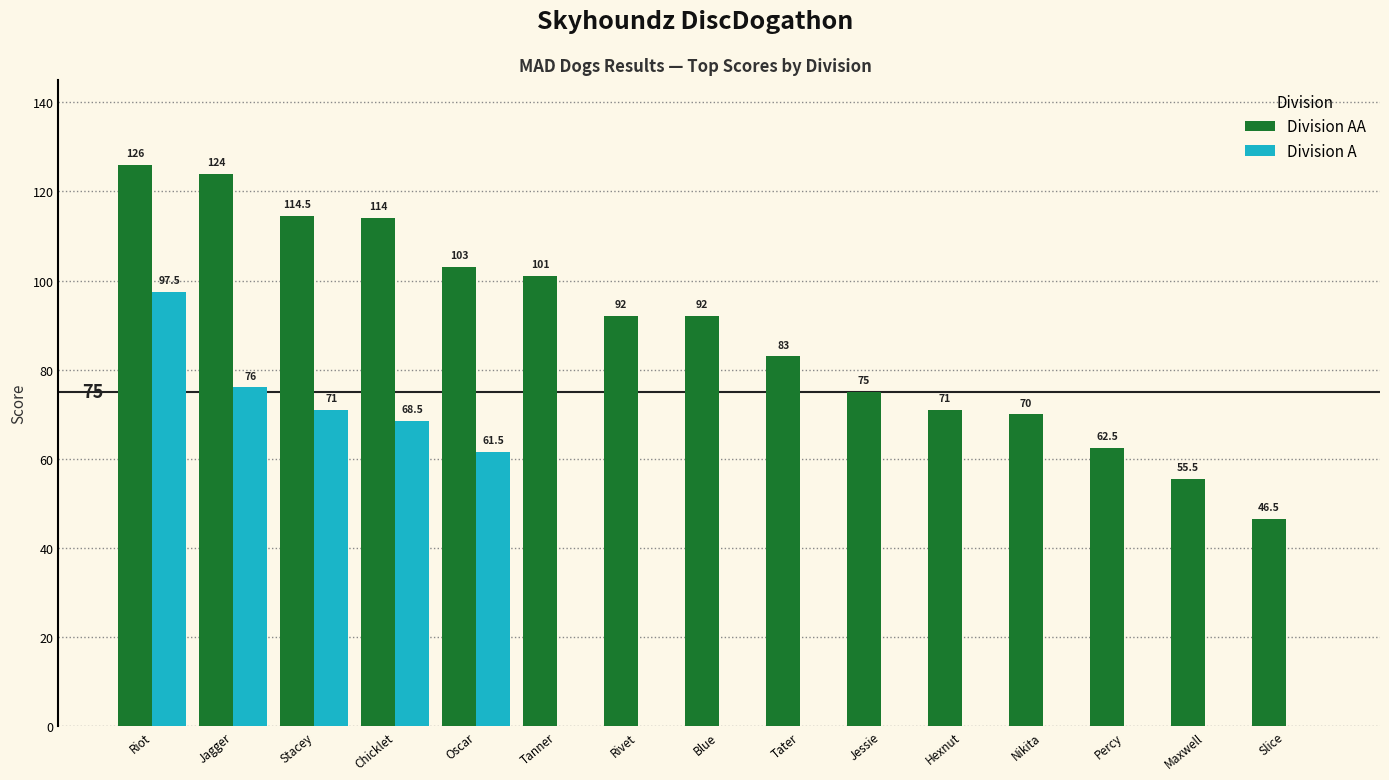

Is the value of Division AA at Oscar greater than the value of Division A at Jessie?

Yes